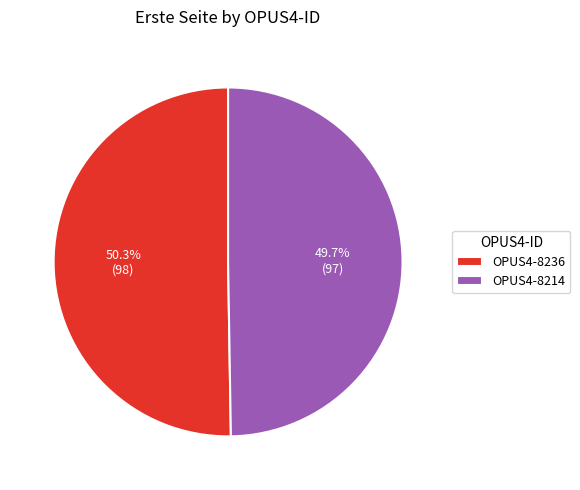

True or false: OPUS4-8214 accounts for 50% of the total.

True